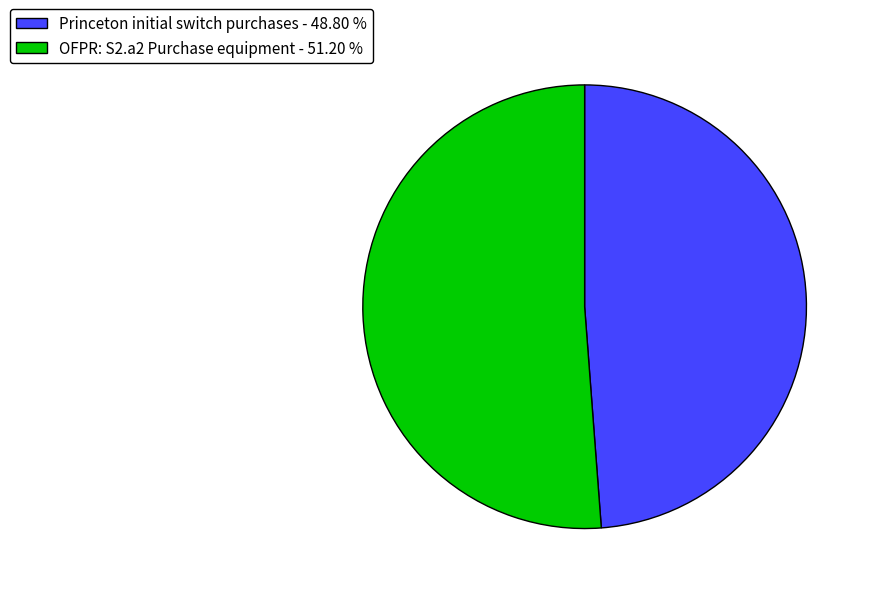

Does Princeton initial switch purchases - 48.80 % represent more than half of the total?

No